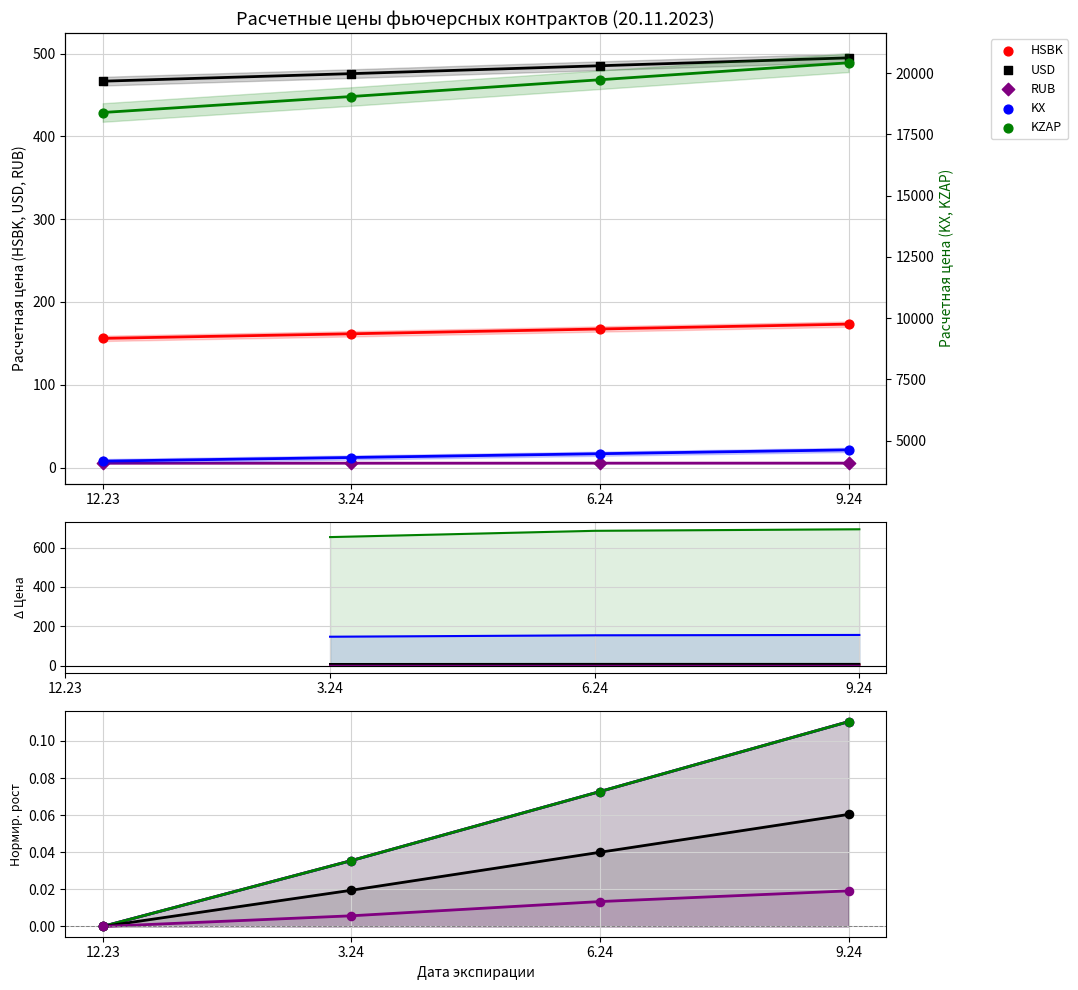

Is the value of RUB at 3.24 greater than the value of KZAP at 6.24?

Yes